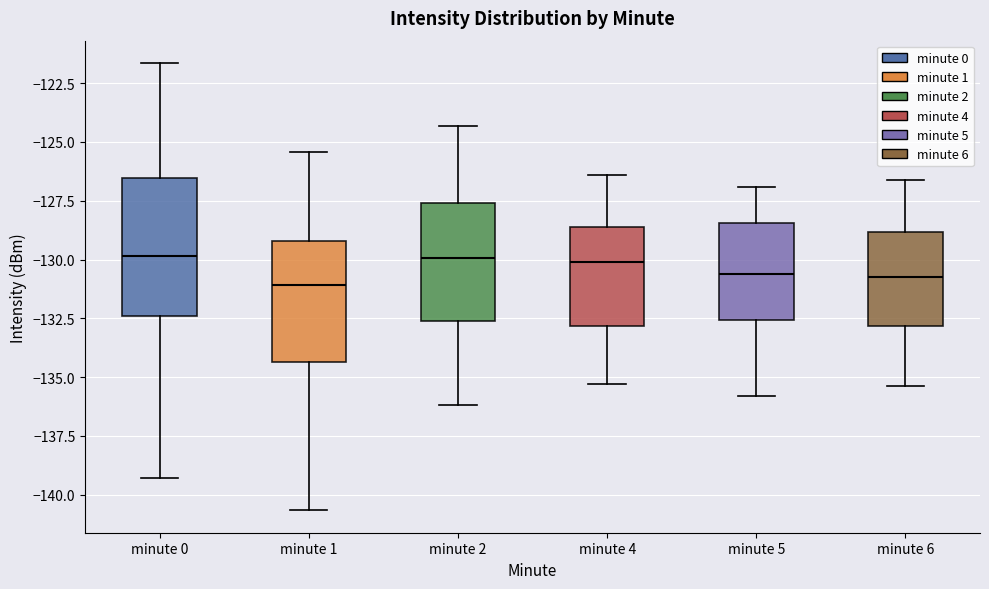

Reading left to right, transcribe this box plot: for each box, give where its median line is, the range the box spans, and where its two whiskers end, as read against the y-axis. The values are not printed on the chart, so give them approximately, as read against the axis.

minute 0: median -130.0, box -132.5 to -126.5, whiskers -139.5 to -121.5
minute 1: median -131.0, box -134.5 to -129.0, whiskers -140.5 to -125.5
minute 2: median -130.0, box -132.5 to -127.5, whiskers -136.0 to -124.5
minute 4: median -130.0, box -133.0 to -128.5, whiskers -135.5 to -126.5
minute 5: median -130.5, box -132.5 to -128.5, whiskers -136.0 to -127.0
minute 6: median -130.5, box -133.0 to -129.0, whiskers -135.5 to -126.5